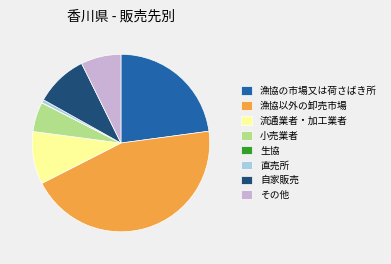

Is there any slice that represents more than half of the pie?

No